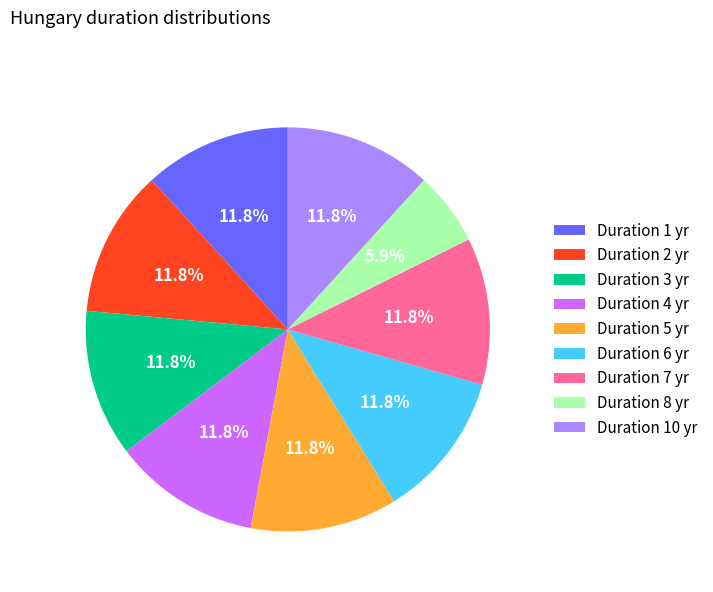

What portion of the pie excludes Duration 10 yr?

88.2%